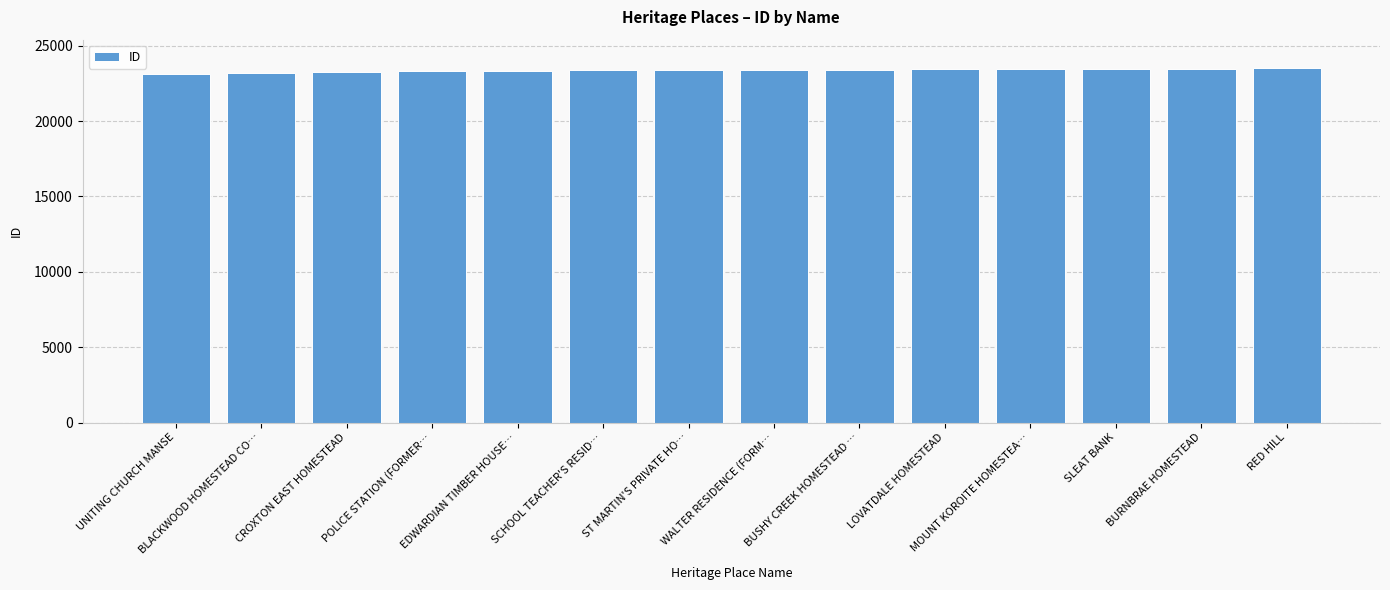

Is it true that the value at EDWARDIAN TIMBER HOUSE… is 40857?

False